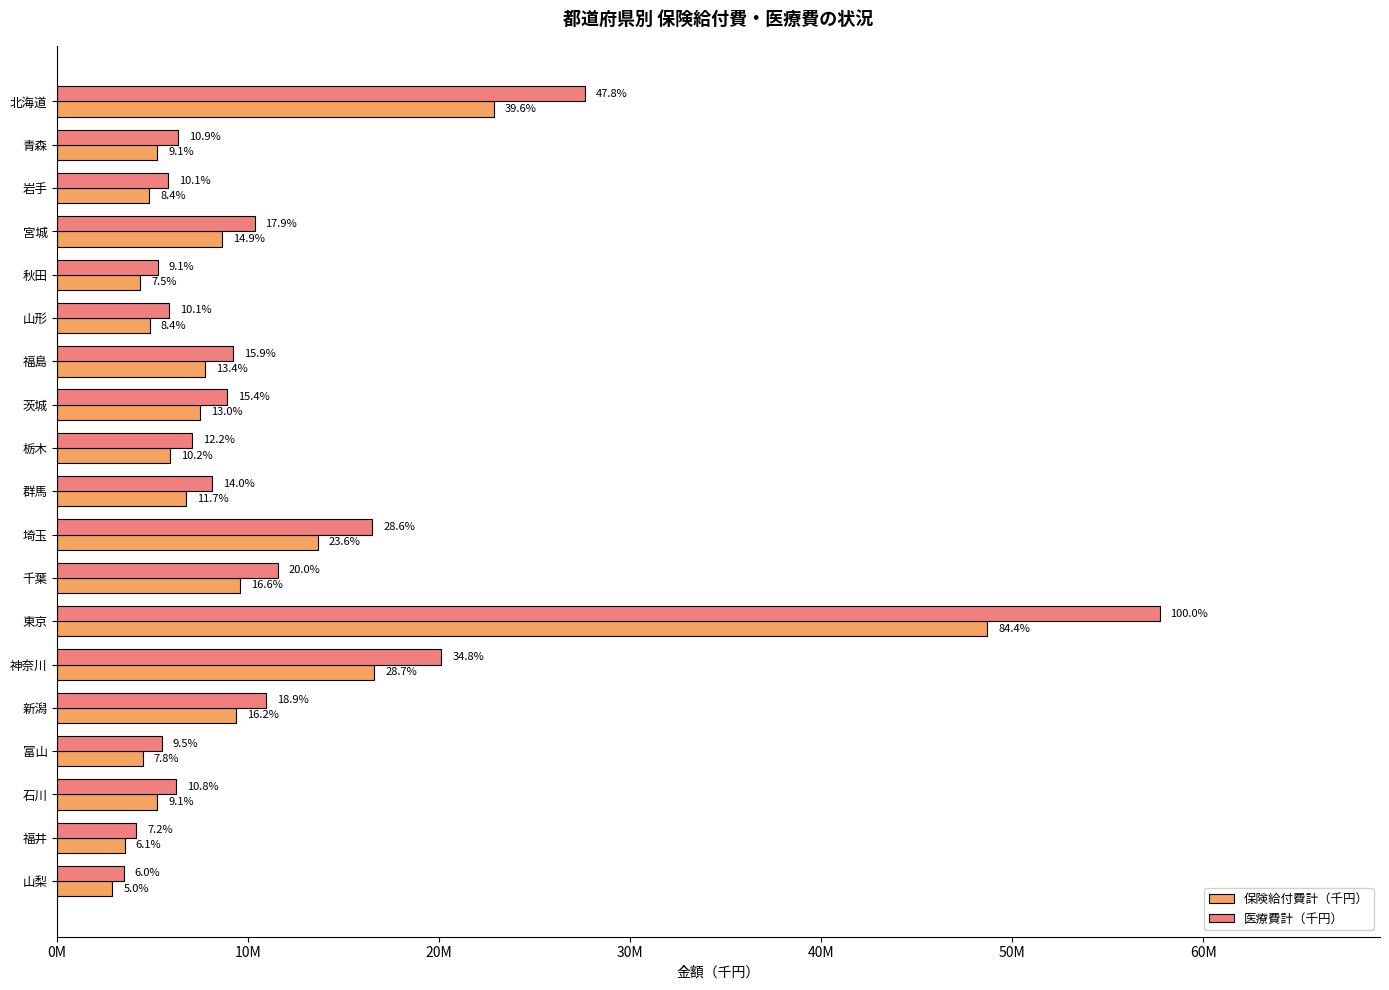

What are all the series names shown in the legend?

保険給付費計（千円）, 医療費計（千円）